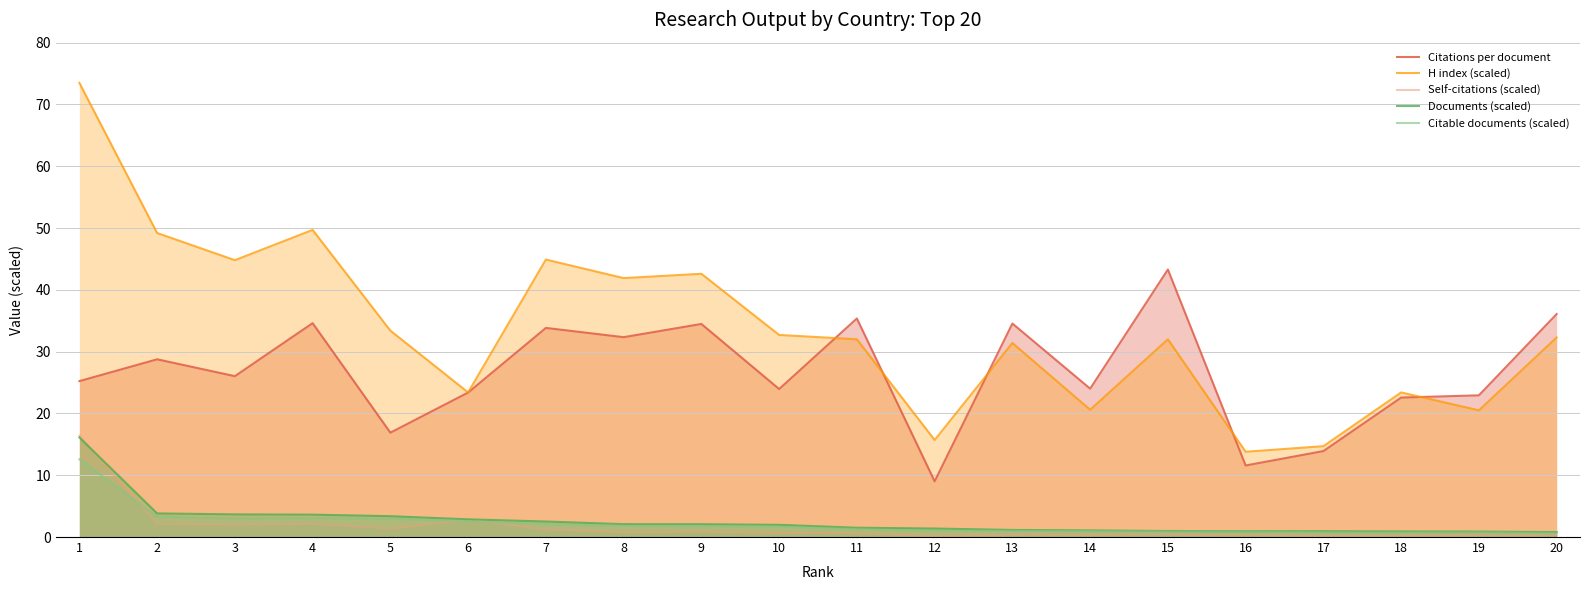

True or false: H index (scaled) and Citations per document cross at least once.

True